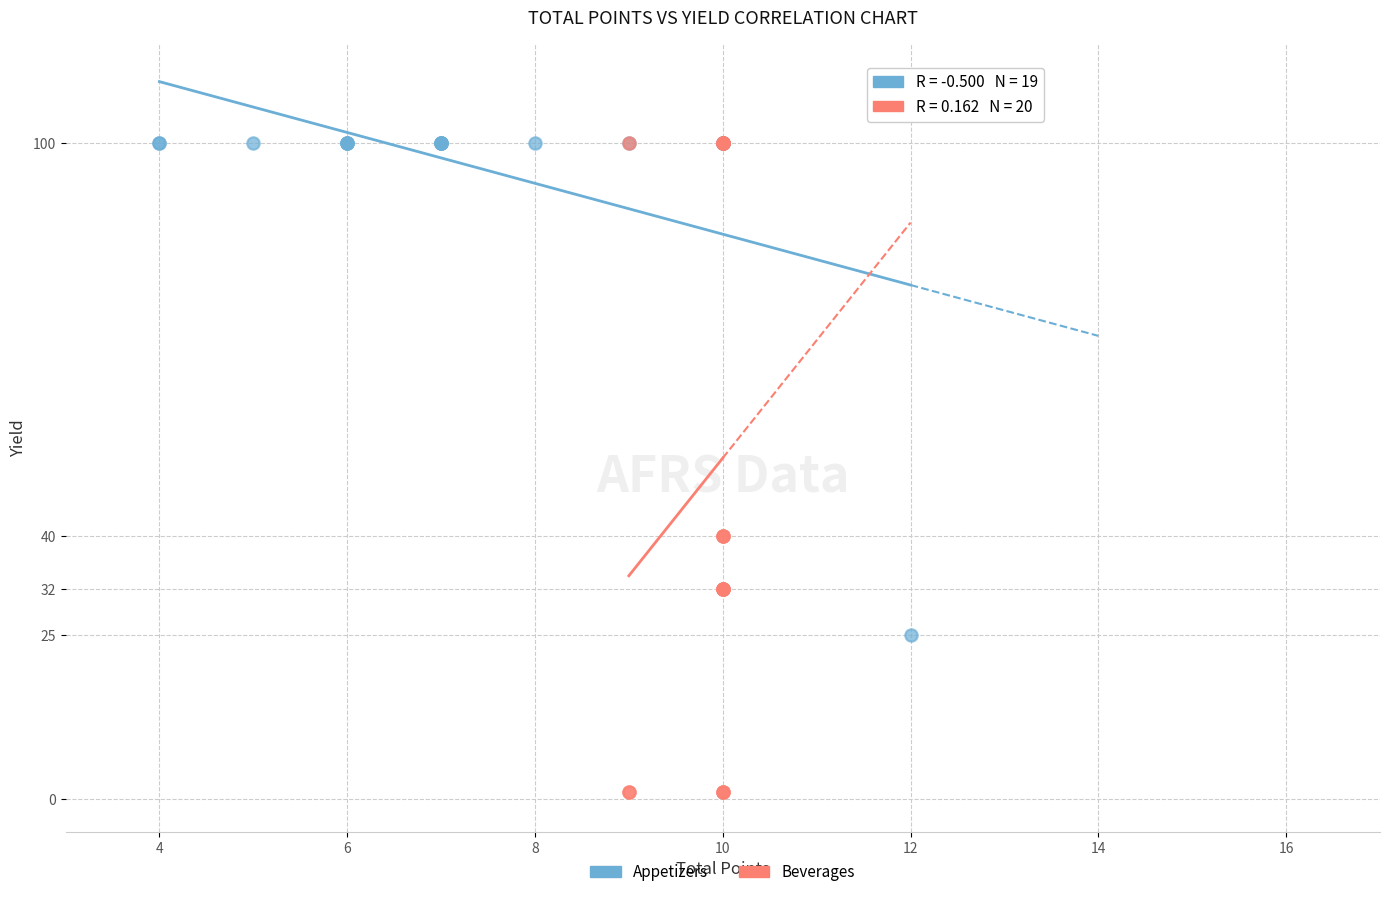

Which series reaches the minimum Y coordinate?

Beverages